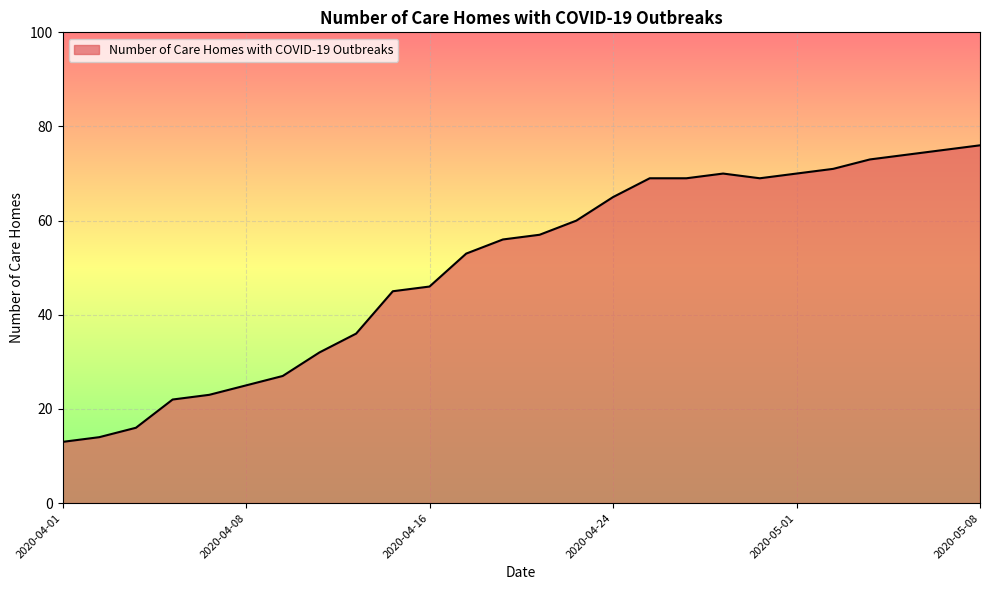

What is the maximum value shown in the chart?

76